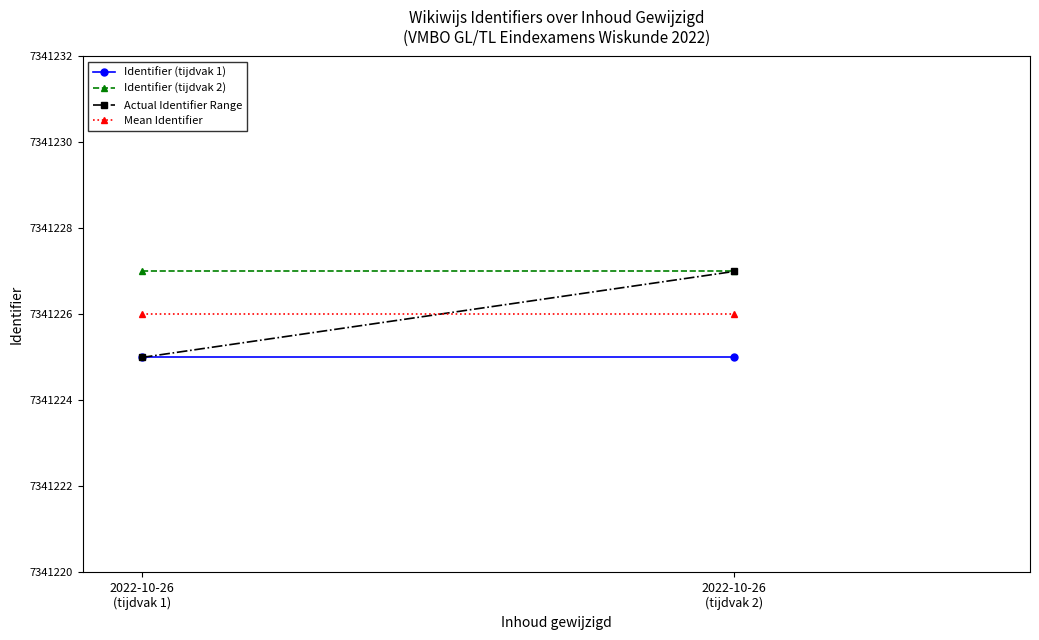

Reading right to left, transcribe all the data shown in this chart.

Identifier (tijdvak 1): 2022-10-26
(tijdvak 2)=5	2022-10-26
(tijdvak 1)=5
Identifier (tijdvak 2): 2022-10-26
(tijdvak 2)=7	2022-10-26
(tijdvak 1)=7
Actual Identifier Range: 2022-10-26
(tijdvak 2)=7	2022-10-26
(tijdvak 1)=5
Mean Identifier: 2022-10-26
(tijdvak 2)=6	2022-10-26
(tijdvak 1)=6